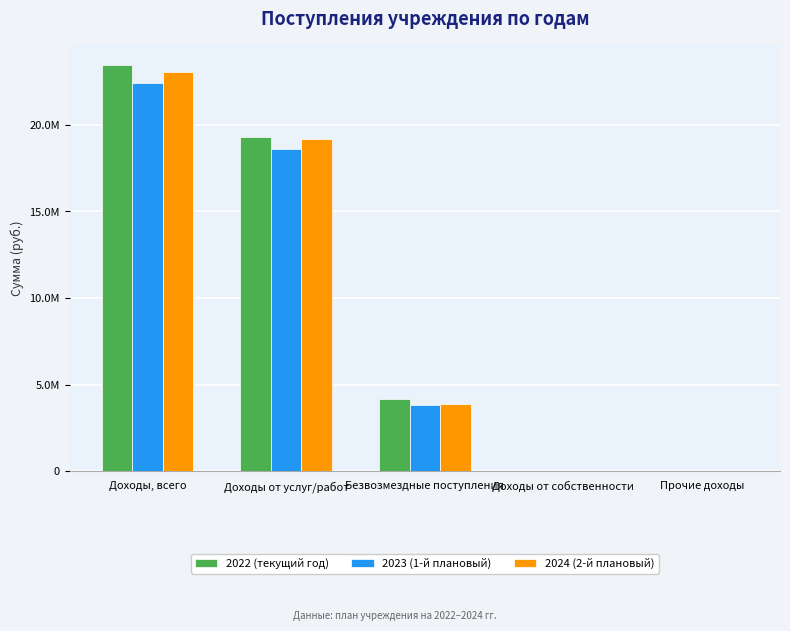

Between Доходы от услуг/работ and Доходы от собственности, which series saw the biggest shift?

2022 (текущий год)